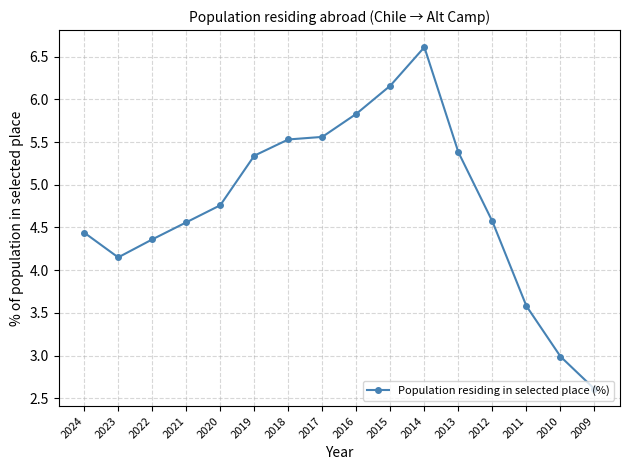

What is the difference between the values at 2019 and 2015?

0.8